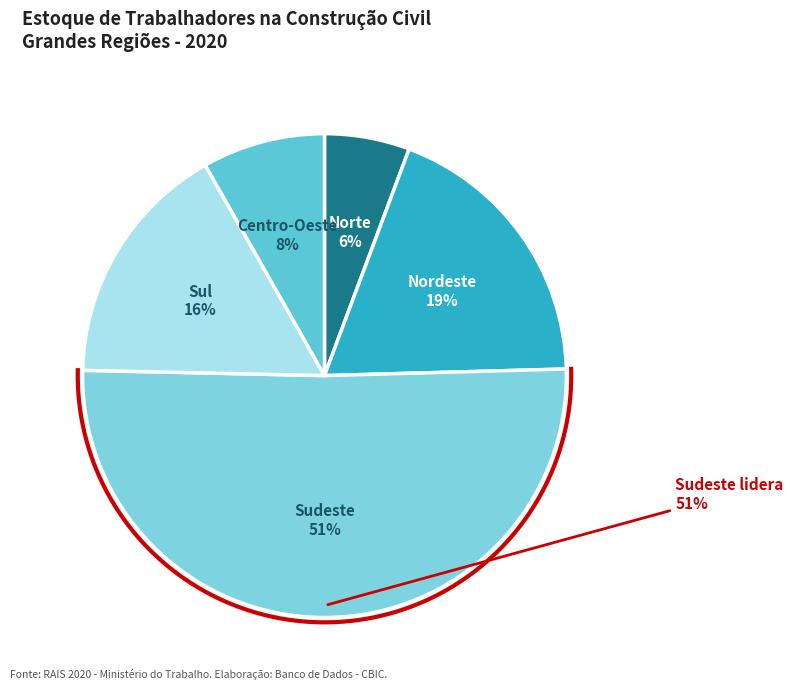

Does any single category account for the majority?

Yes